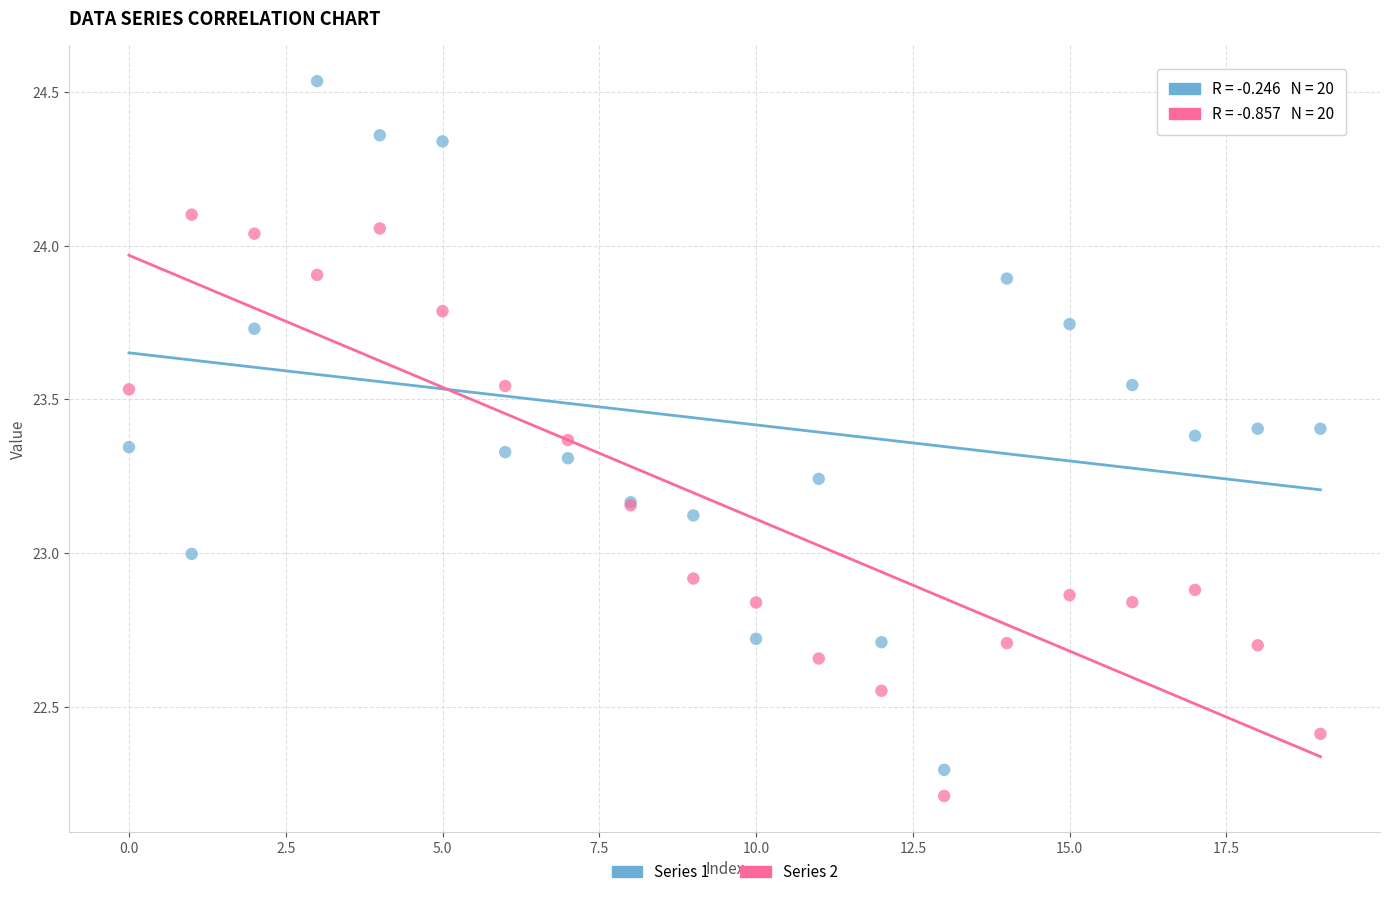

Which series has the widest spread of Y values?

Series 1